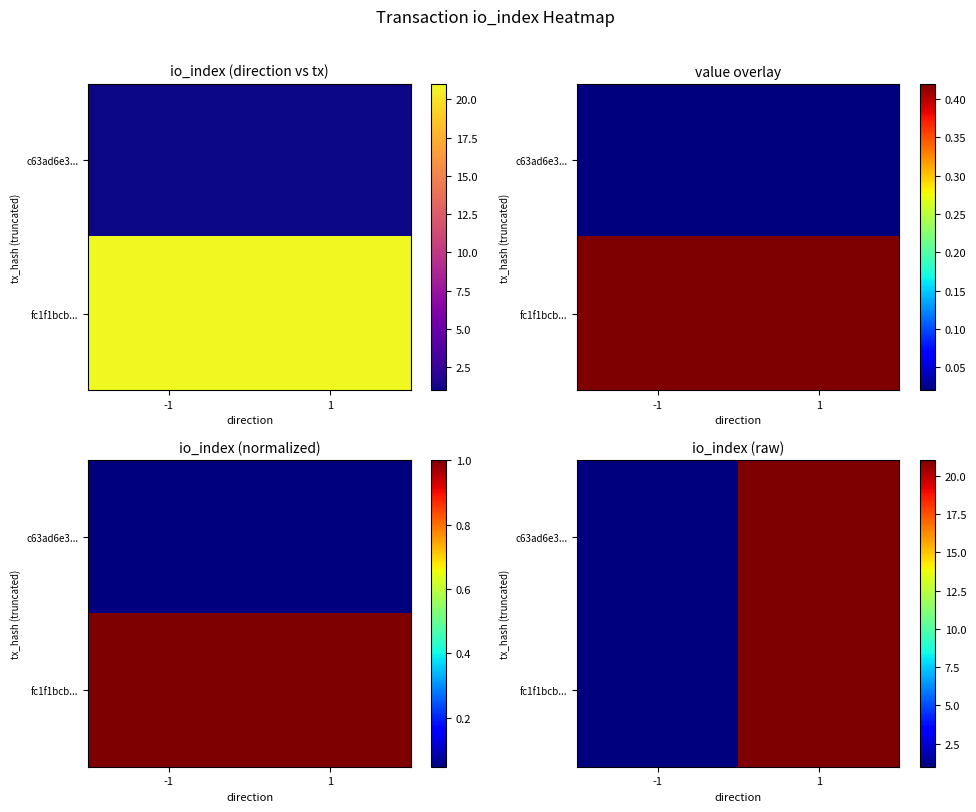

At which category does the chart reach its peak across all series?

1